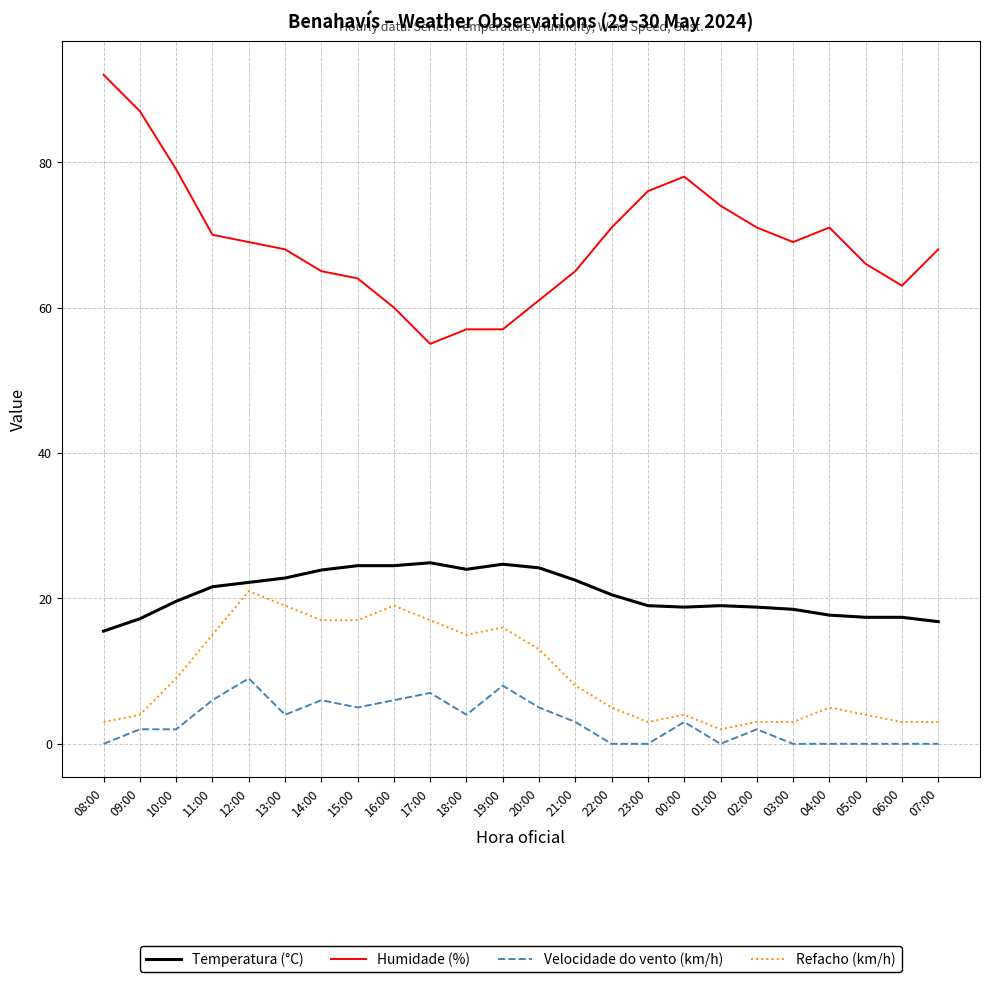

What is the average value of the Refacho (km/h) series?

9.5